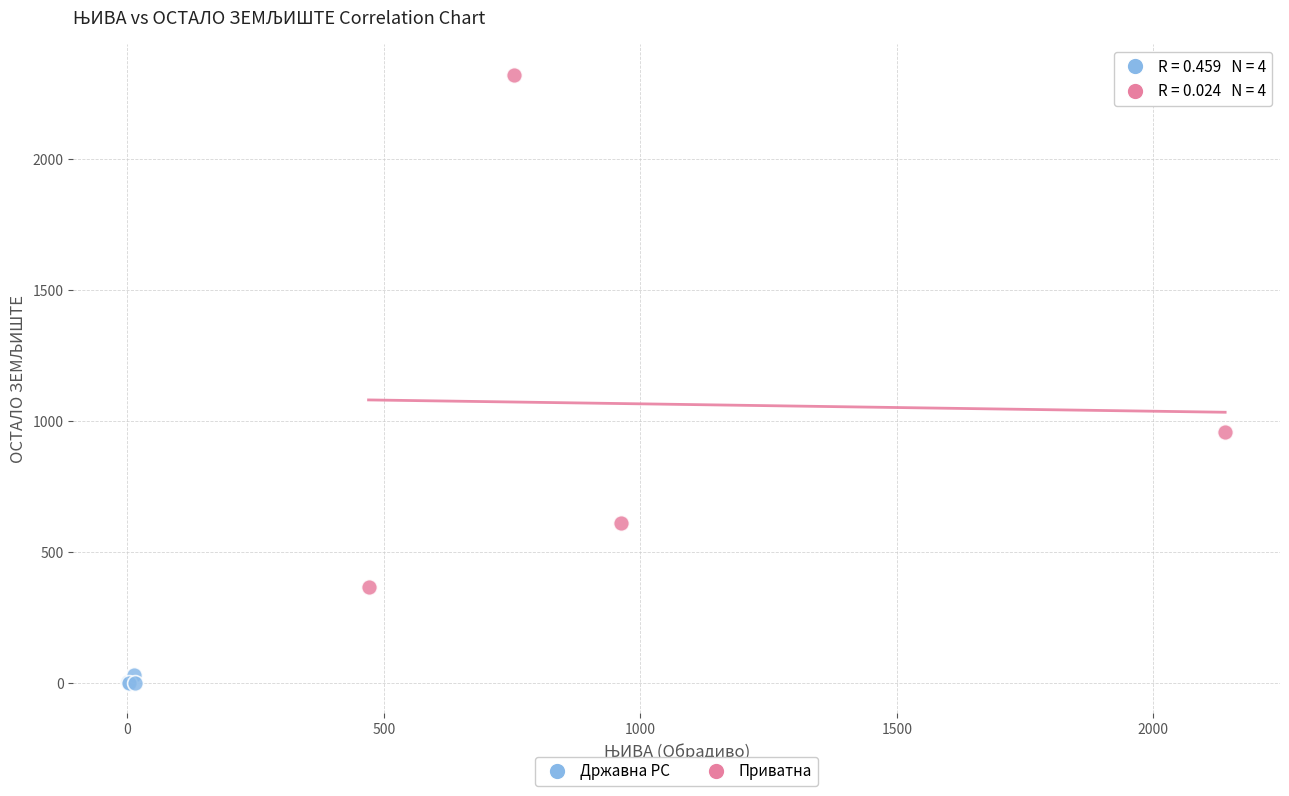

What are all the series names shown in the legend?

Државна РС, Приватна